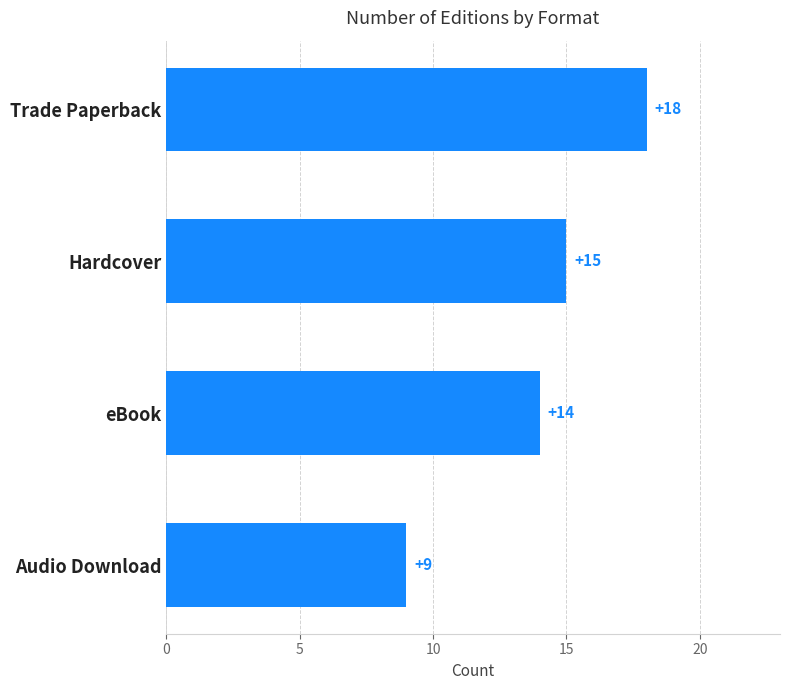

Rank the categories by value from highest to lowest.

Trade Paperback, Hardcover, eBook, Audio Download